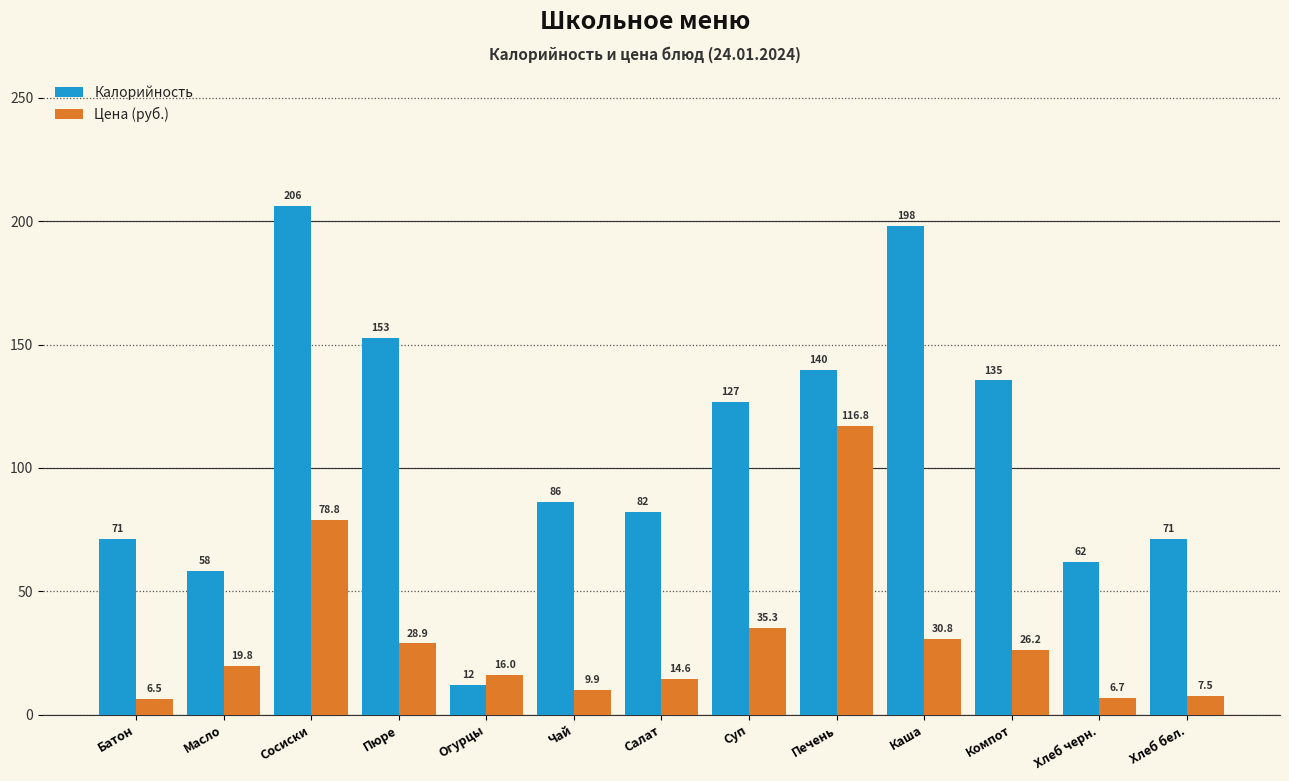

Does the chart contain any negative values?

No